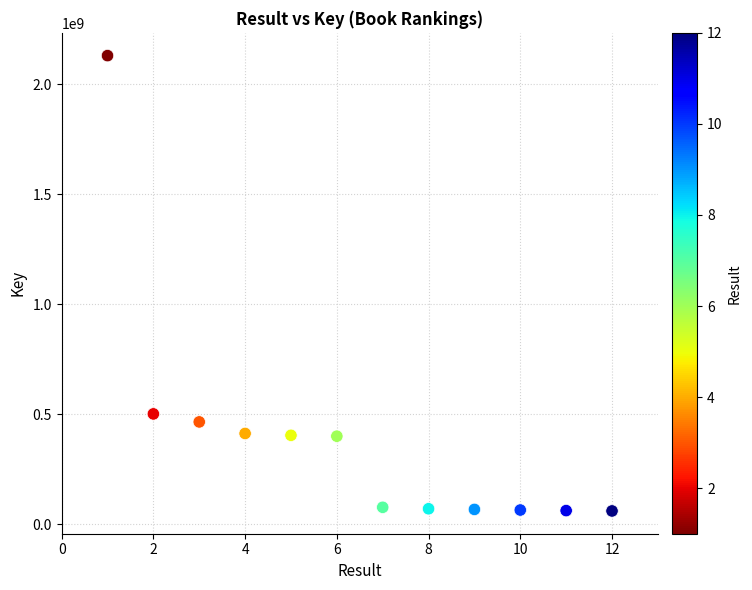

What is the average X value?

6